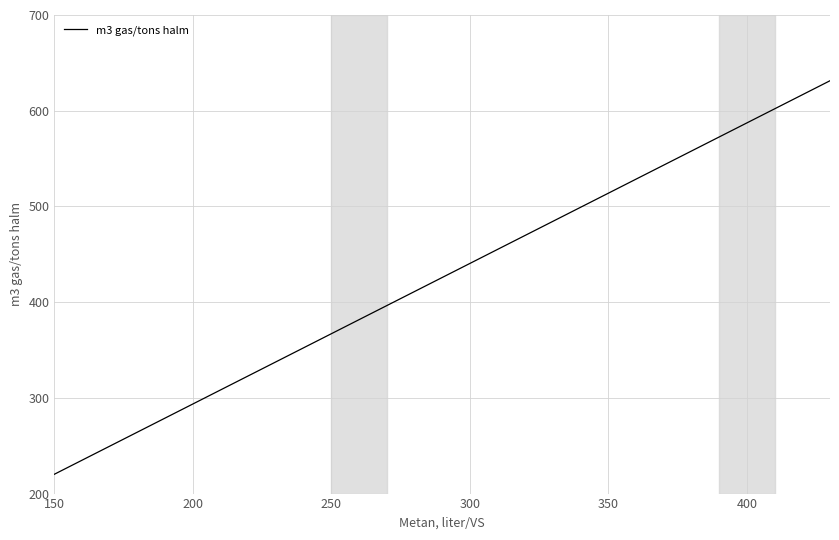

What is the smallest value displayed?

220.2